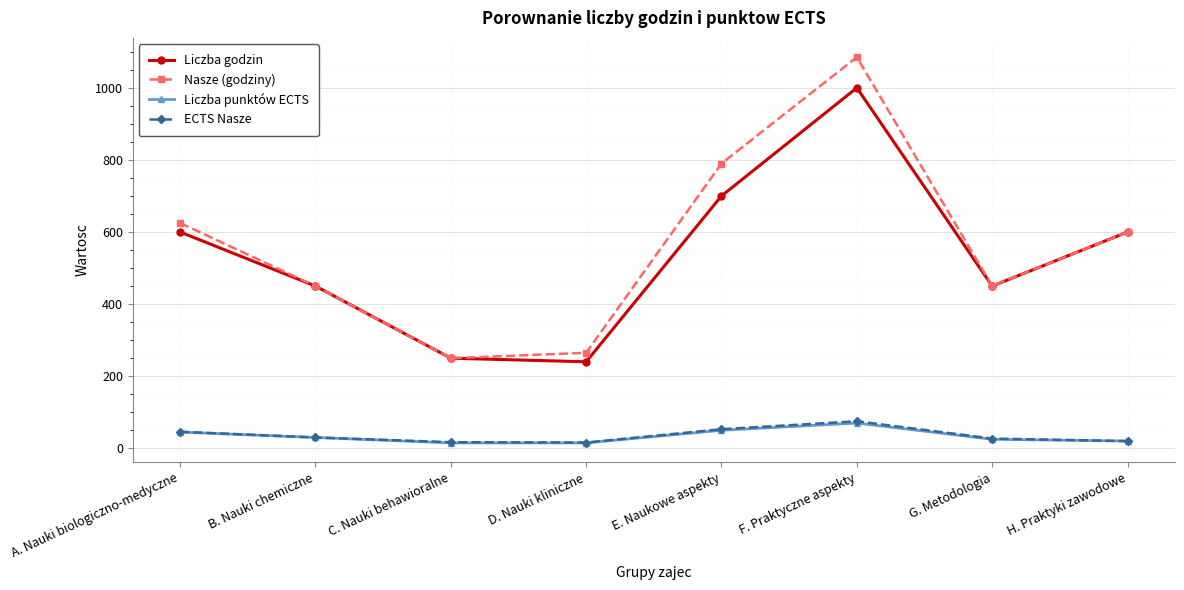

What is the label of the 8th point from the right?

A. Nauki biologiczno-medyczne